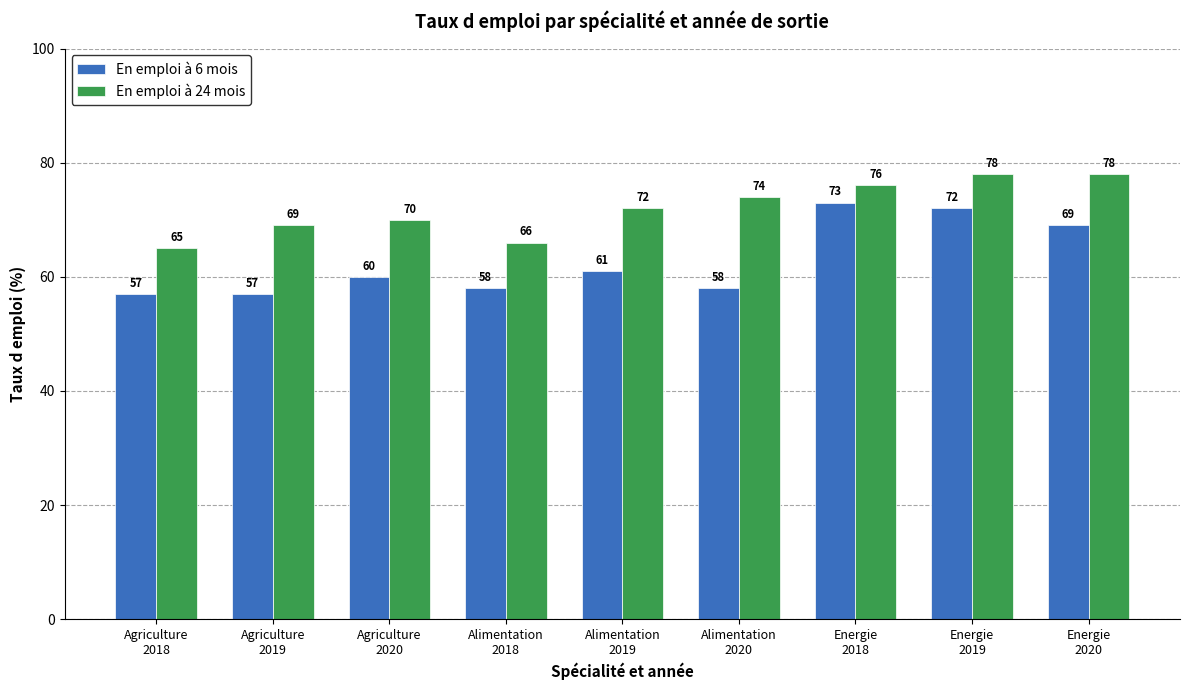

What is the difference between the highest and lowest values at Agriculture
2019?

12